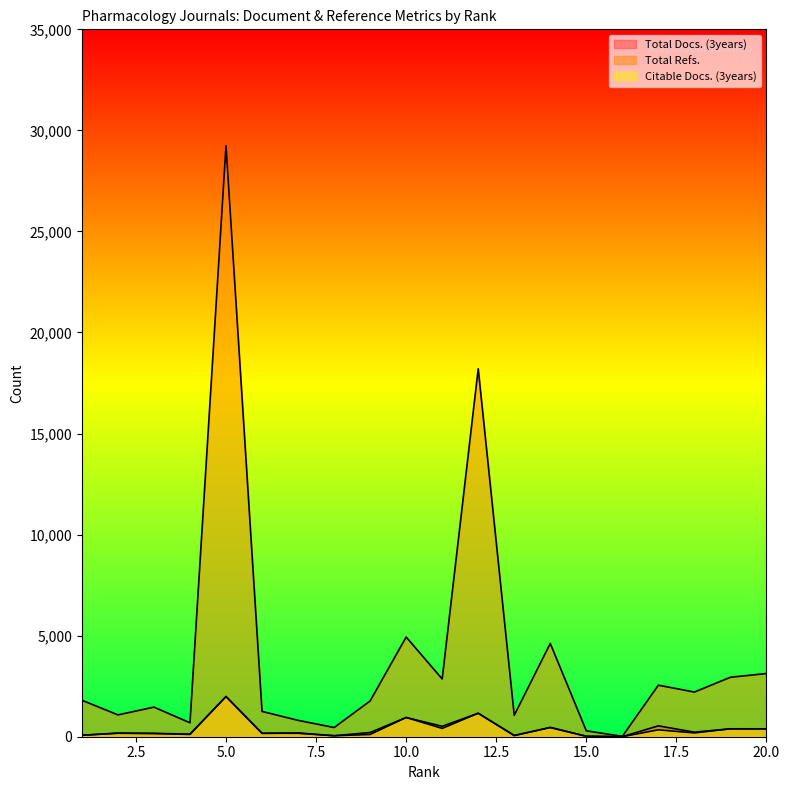

How many lines are shown in the chart?

3